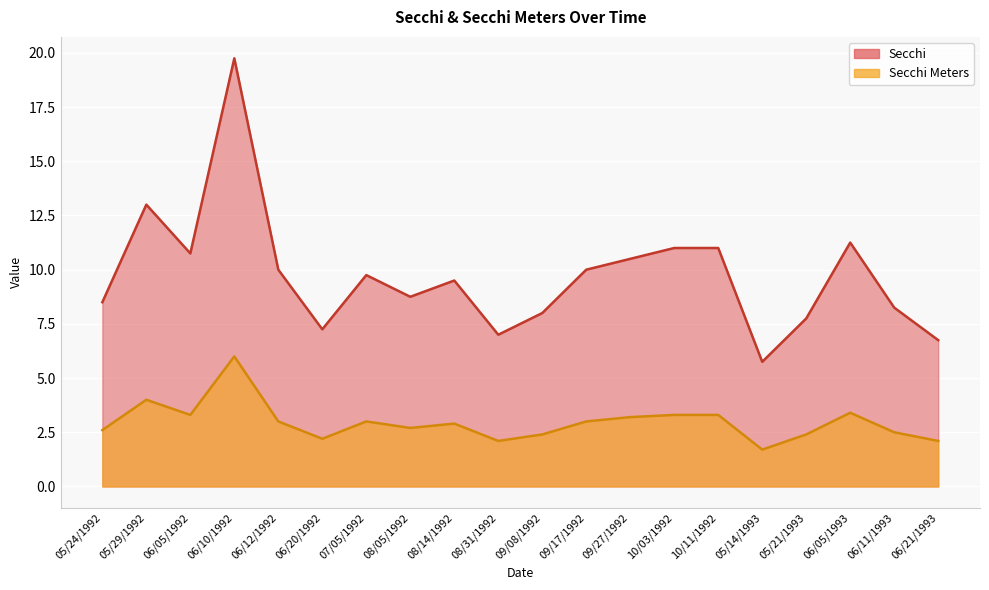

Which series has the widest spread of values?

Secchi